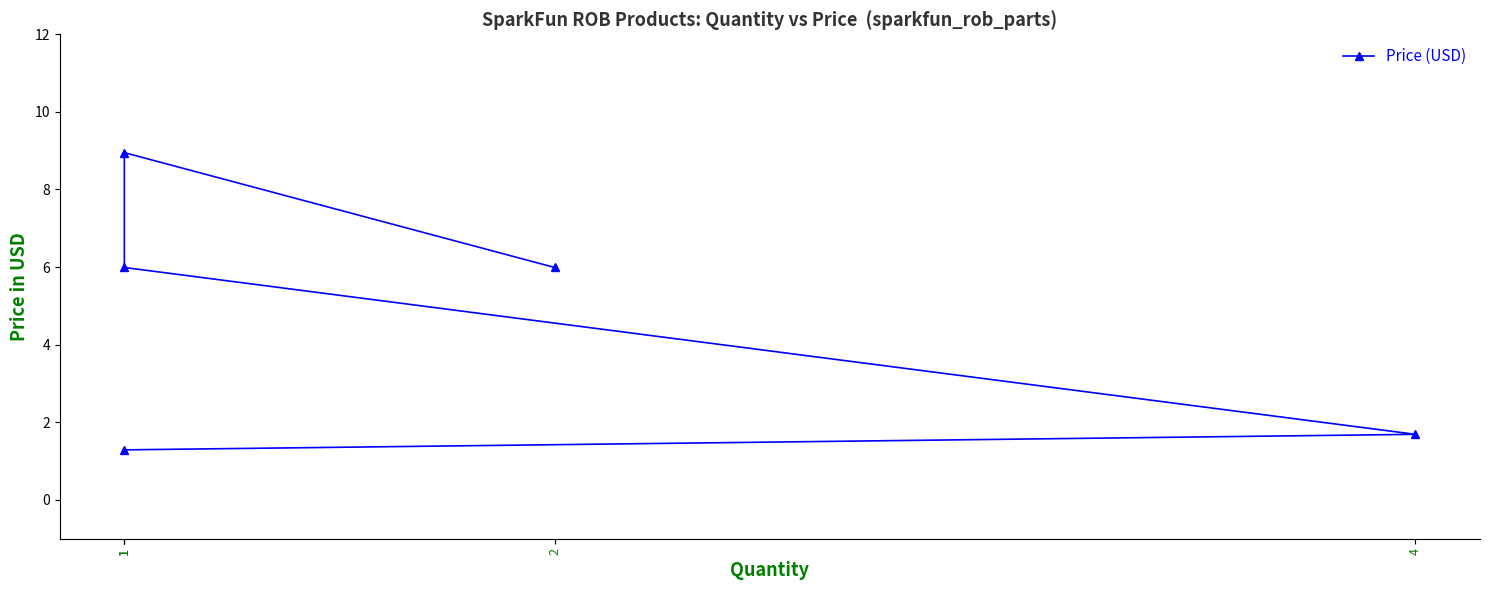

Rank the categories by value from lowest to highest.

1, 4, 2, 1, 1